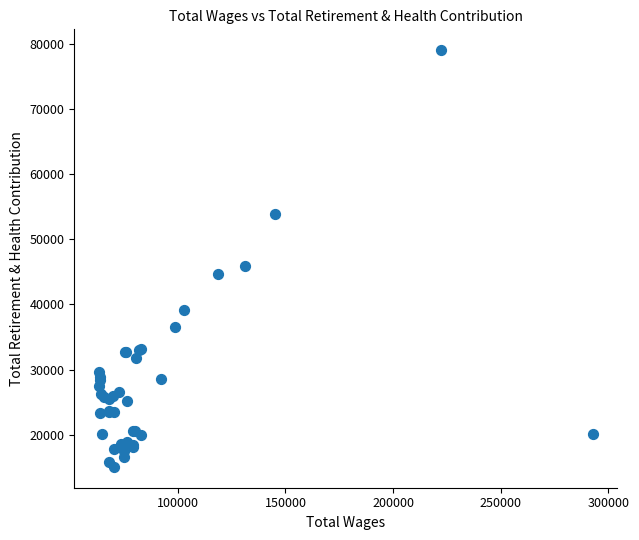

What Y value in the scatter plot is closest to 47043?

45827